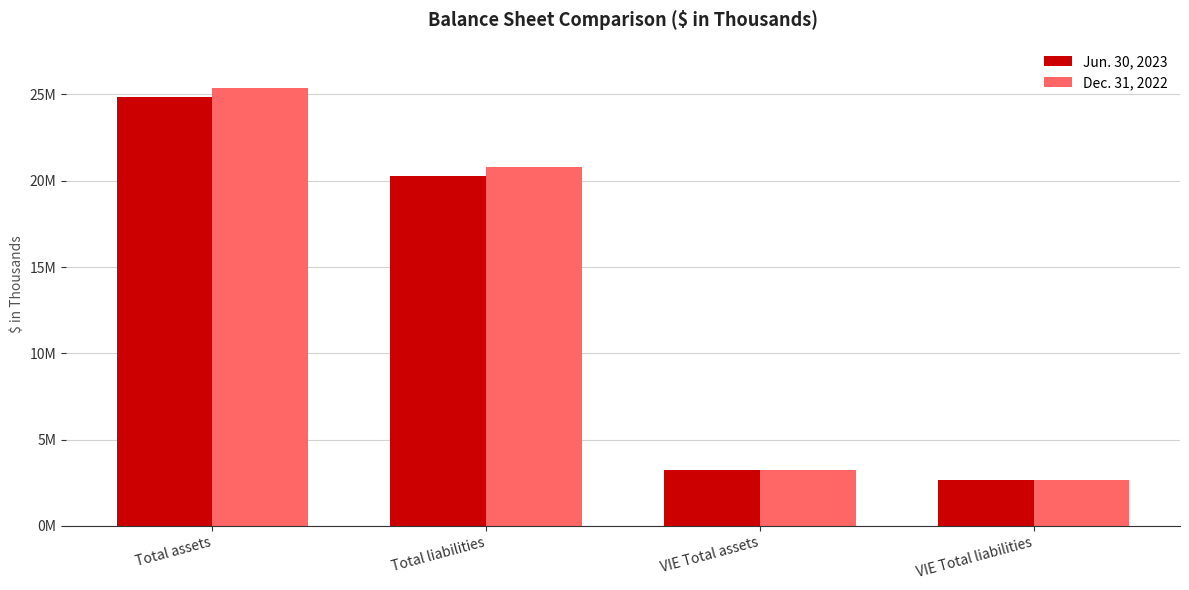

At which category does the chart reach its minimum across all series?

VIE Total liabilities